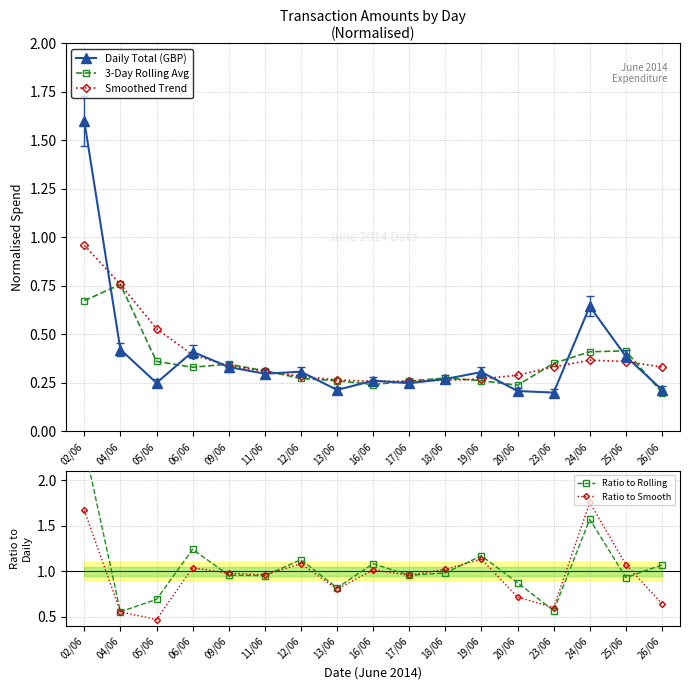

What is the difference between the Ratio to Rolling values at 16/06 and 18/06?

0.1